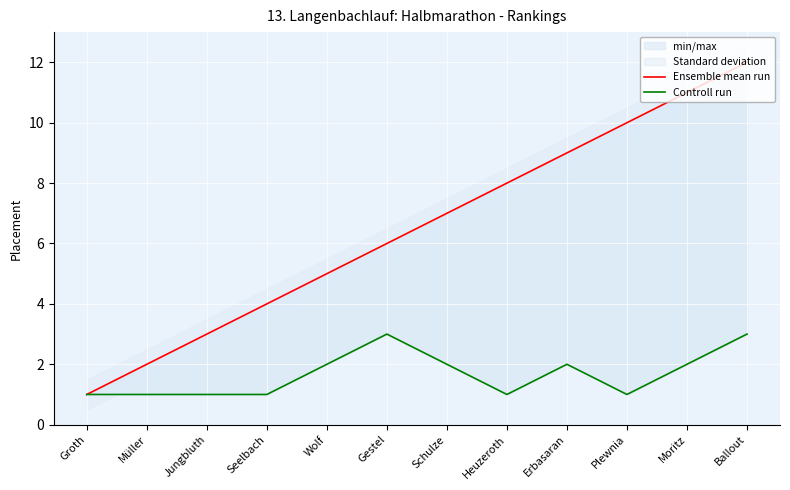

What is the sum of all Ensemble mean run values?

78